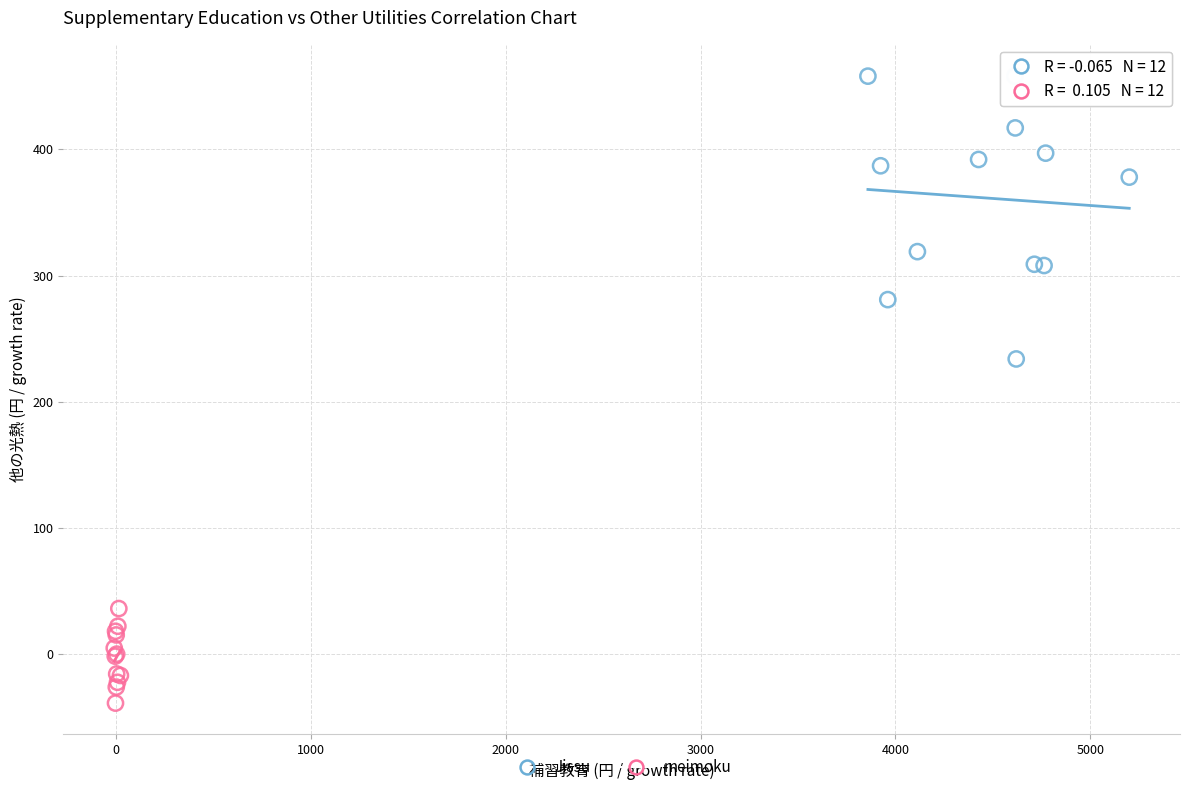

What are all the series names shown in the legend?

Jissu, meimoku